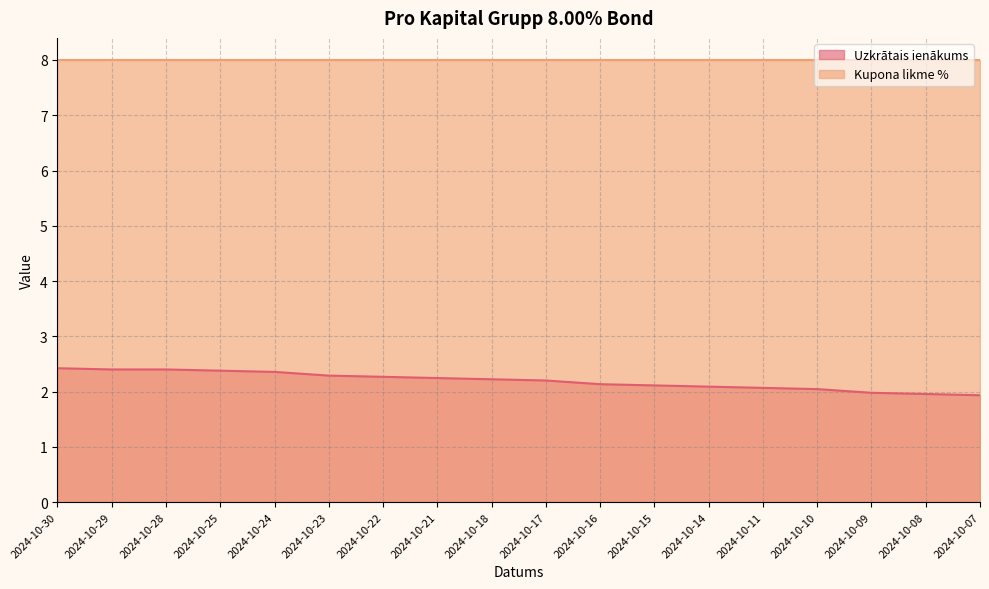

What is the greatest value displayed?

2.4